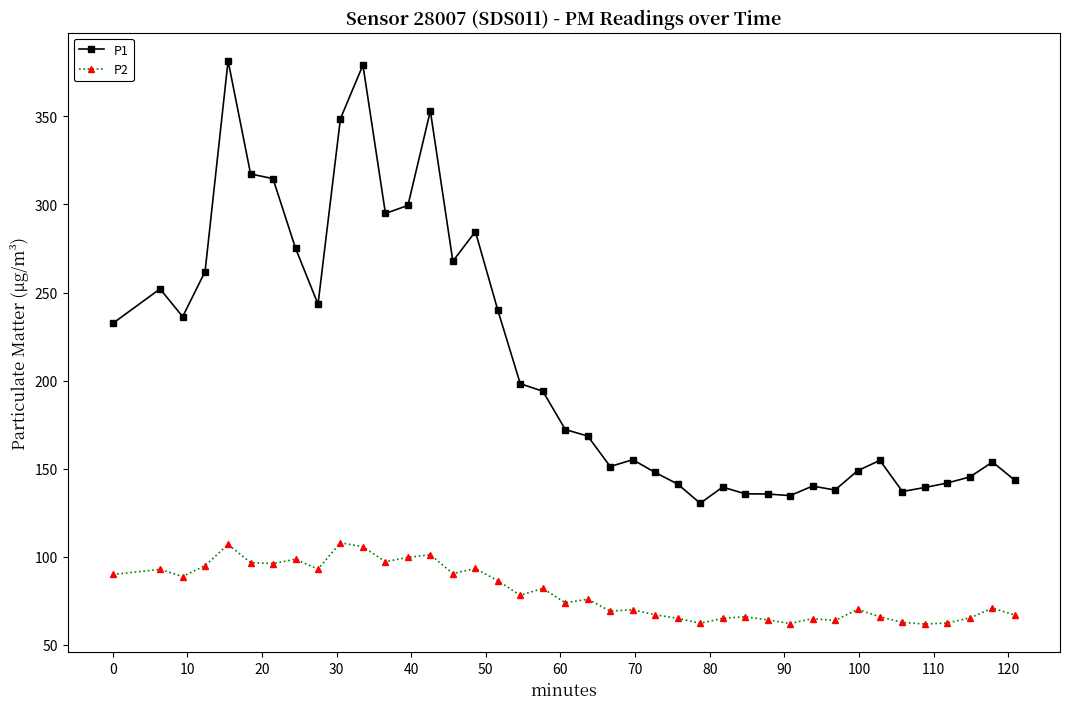

True or false: P2 and P1 cross at least once.

False